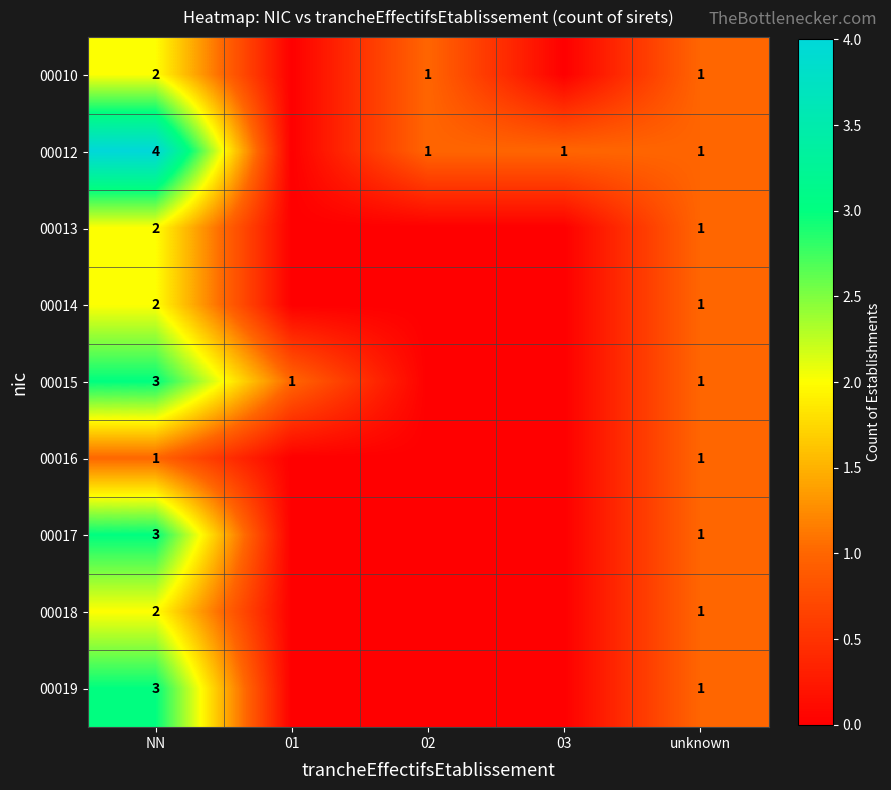

What is the spread (max minus min) of values at NN?

3